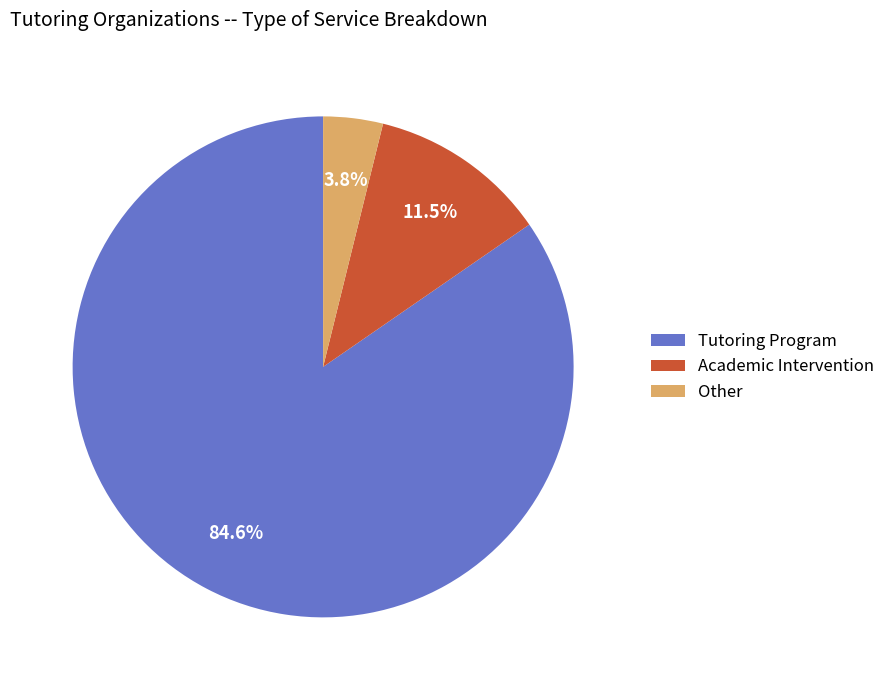

Which category has the biggest portion of the pie?

Tutoring Program